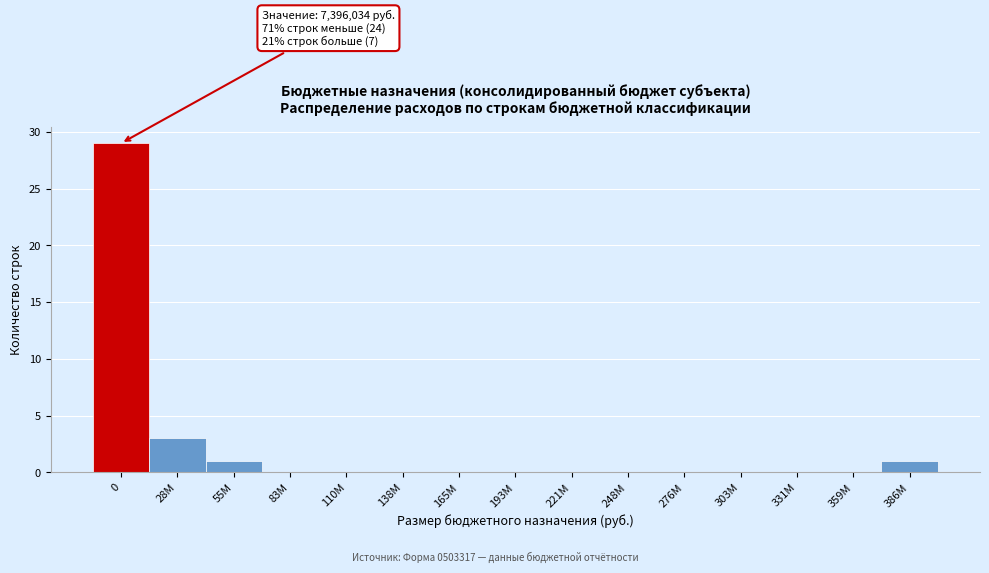

Reading left to right, what are all the values shown in this chart?

0=29	28M=3	55M=1	83M=0	110M=0	138M=0	165M=0	193M=0	221M=0	248M=0	276M=0	303M=0	331M=0	359M=0	386M=1